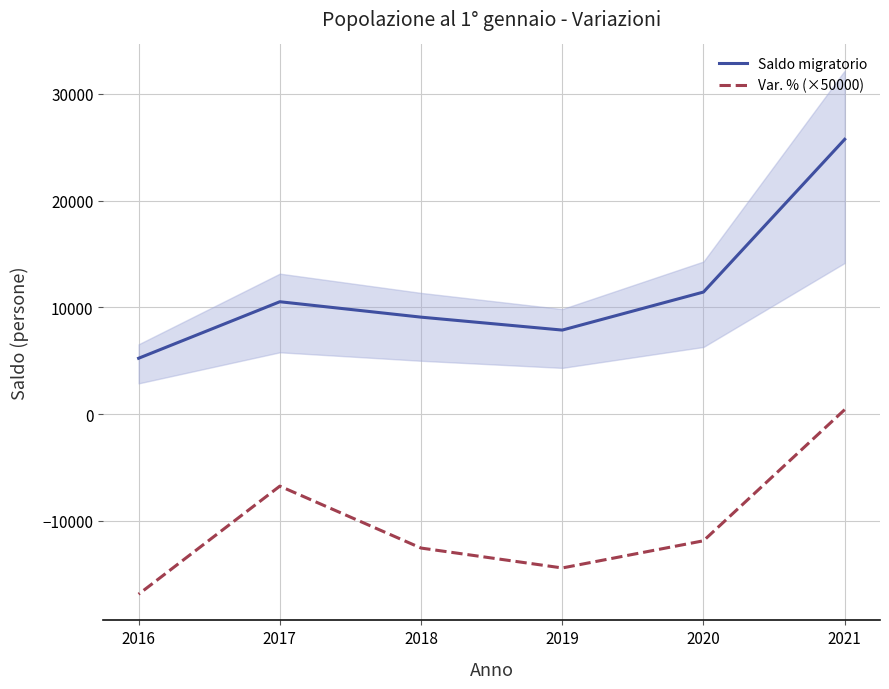

Between 2018 and 2019, which is larger?

2018